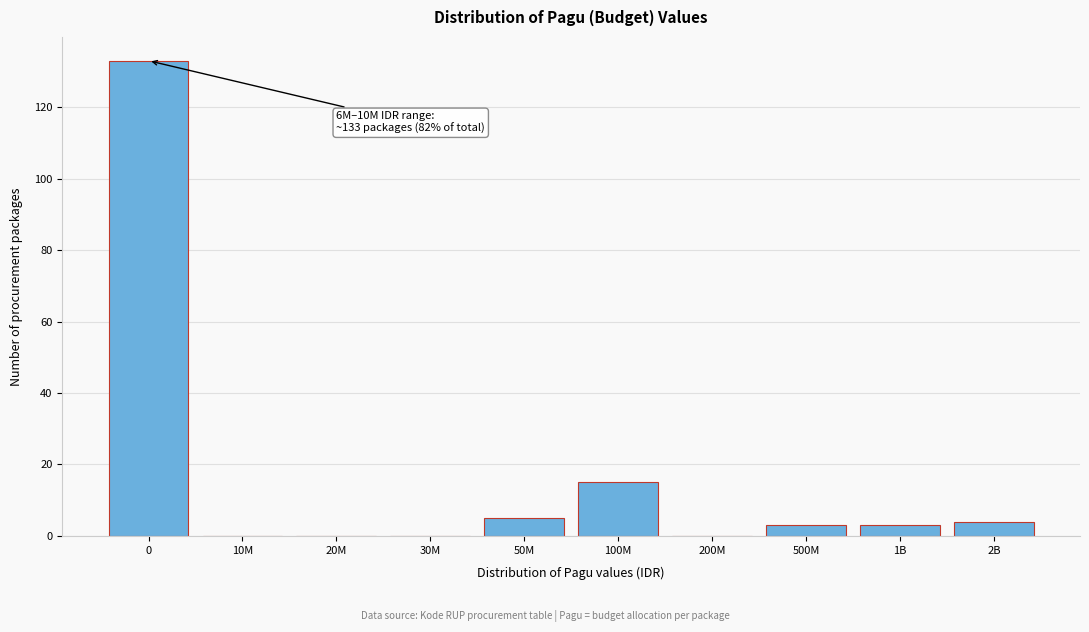

Reading right to left, what are all the values shown in this chart?

2B=4	1B=3	500M=3	200M=0	100M=15	50M=5	30M=0	20M=0	10M=0	0=133